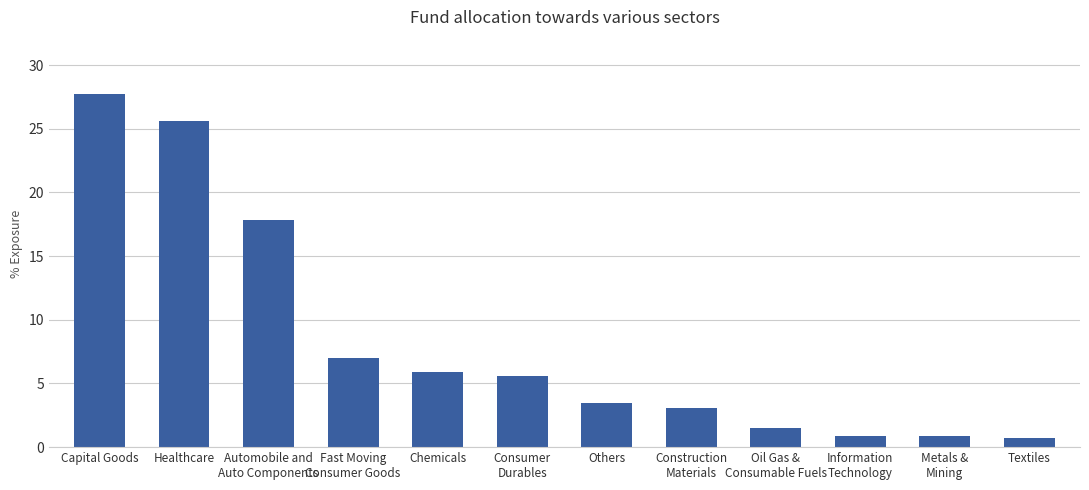

Are the bars horizontal?

No